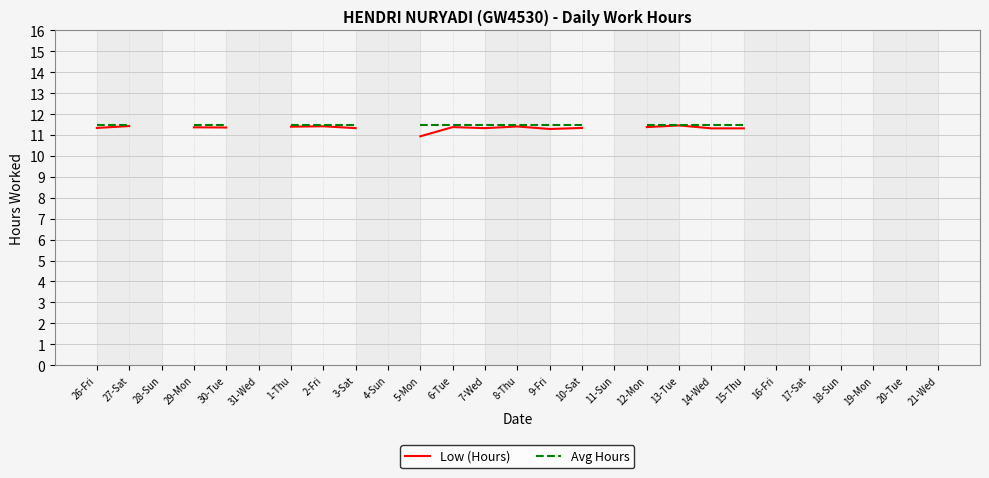

What is the label of the 15th point from the left?

9-Fri